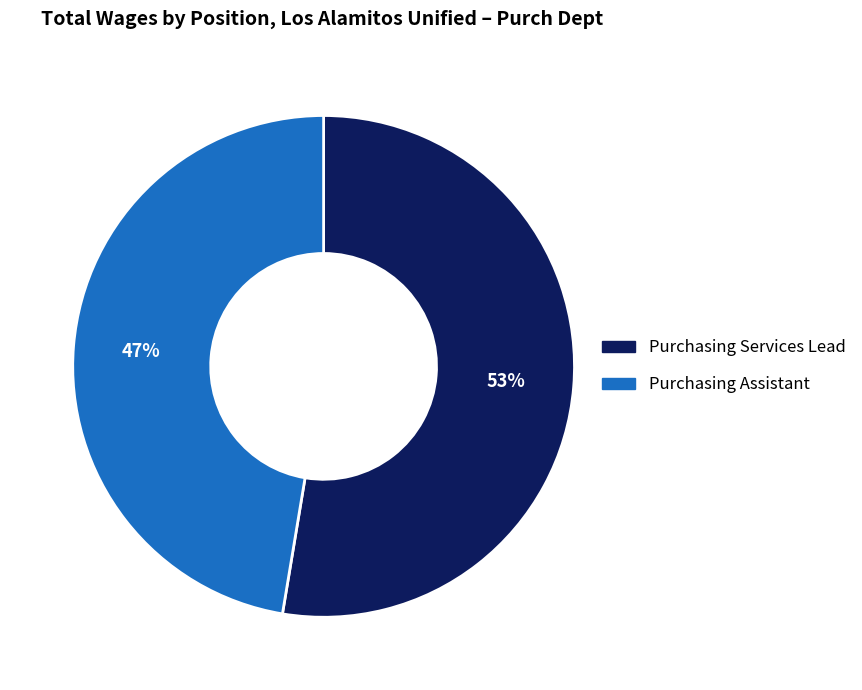

Between Purchasing Assistant and Purchasing Services Lead, which is larger?

Purchasing Services Lead